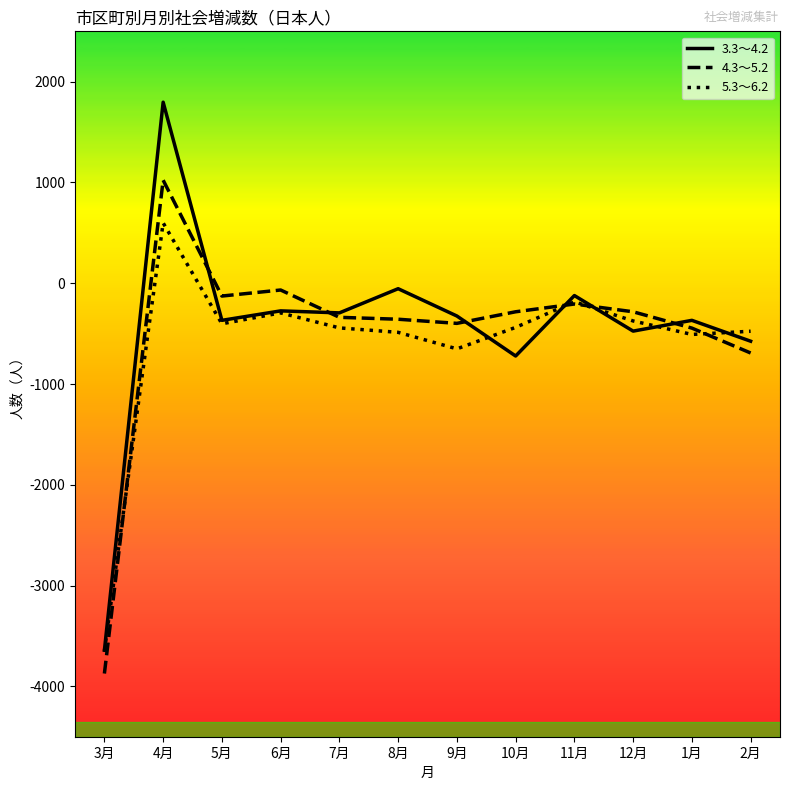

At which category is the sum across all series the highest?

4月